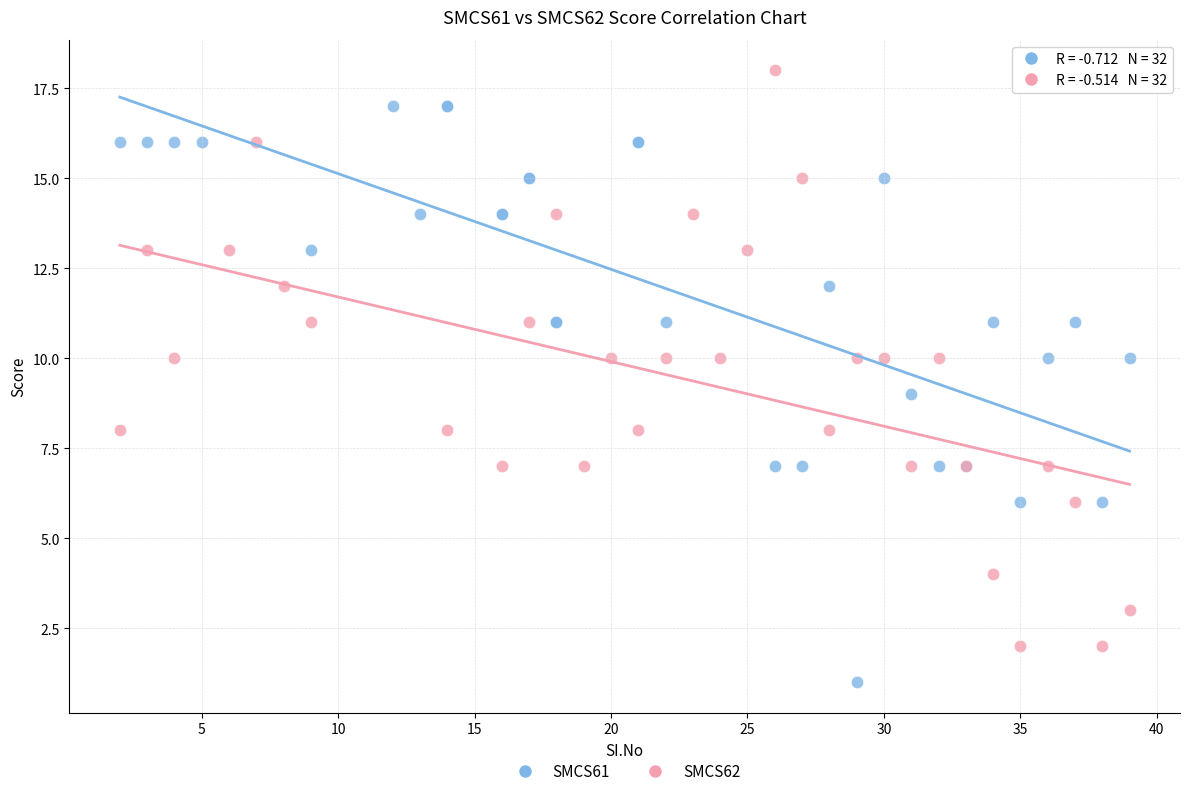

Which series contains the lowest Y value?

SMCS61